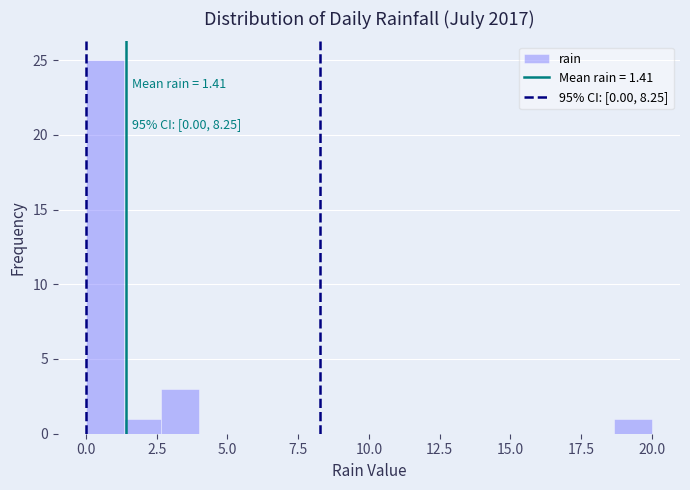

Around what value on the x-axis is the tallest bar? Give the approximate position of its centre, as read against the axis.

0.5